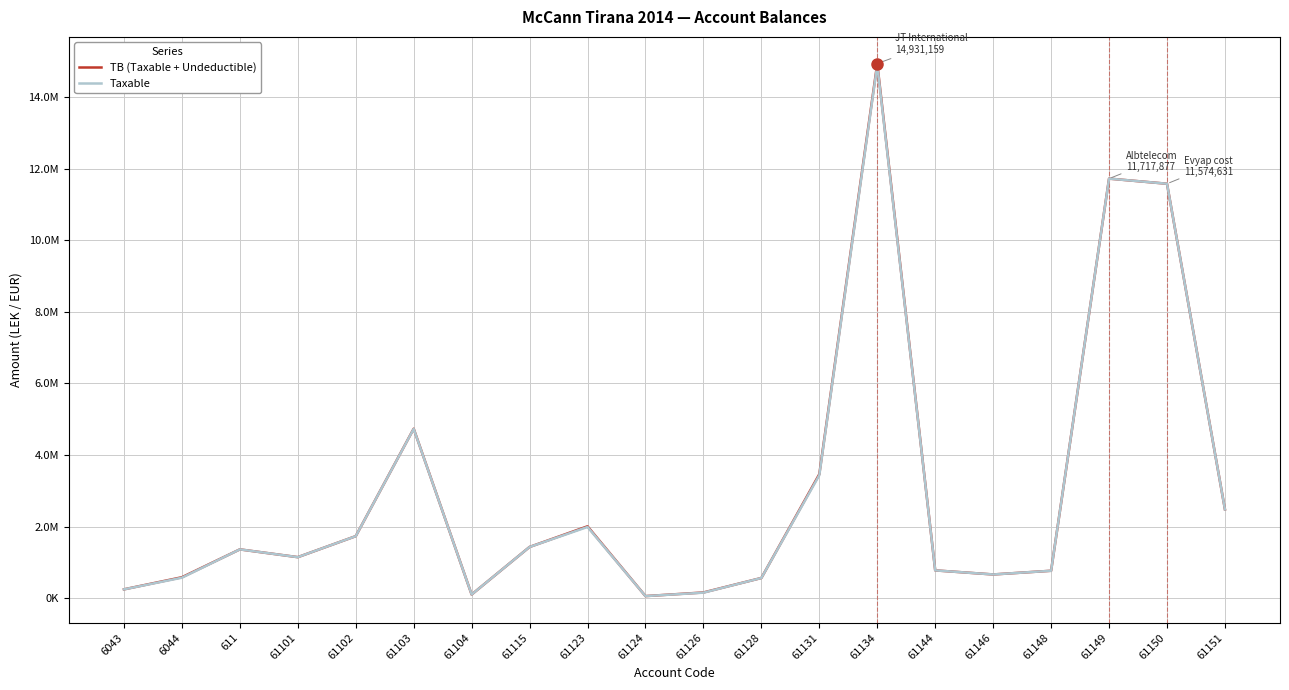

Where is the first local maximum for Taxable?

611